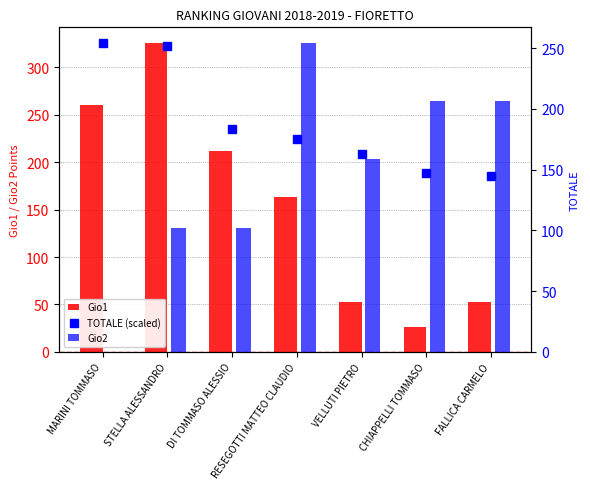

Reading left to right, what are all the values shown in this chart?

Gio1: 260.8	326.0	211.9	163.0	52.2	26.1	52.2
TOTALE (scaled): 254.4	252.1	183.6	175.2	162.8	147.3	144.8
Gio2: 0.0	101.8	101.8	254.4	159.0	206.7	206.7